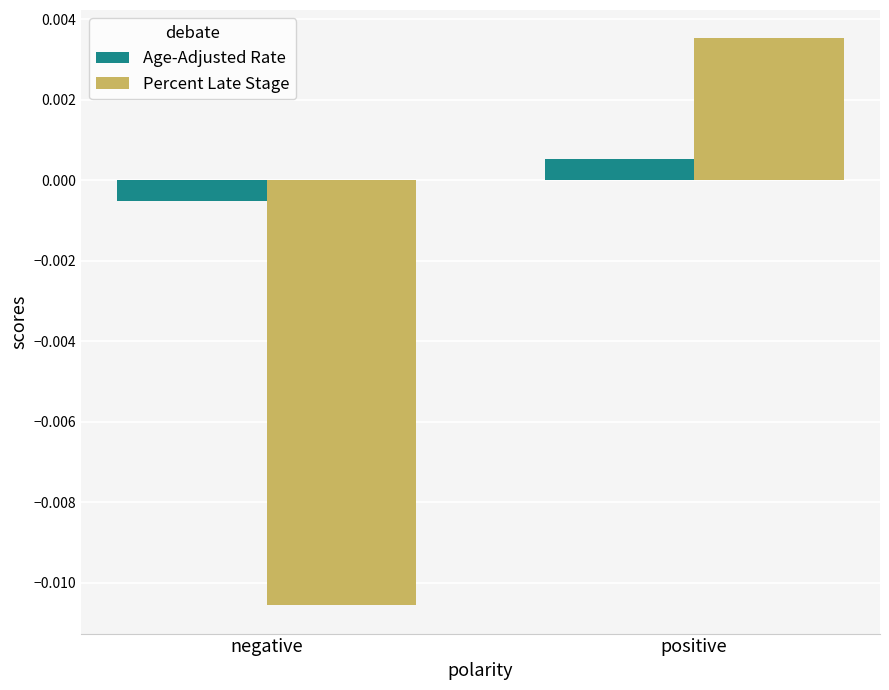

Which category has the highest value in the Percent Late Stage series?

positive